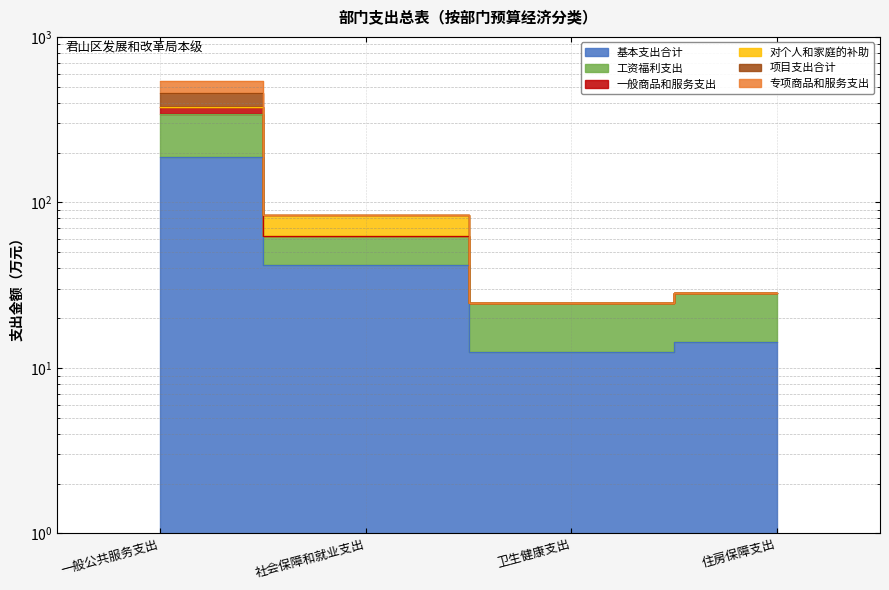

Where is the first local minimum for 基本支出合计?

卫生健康支出